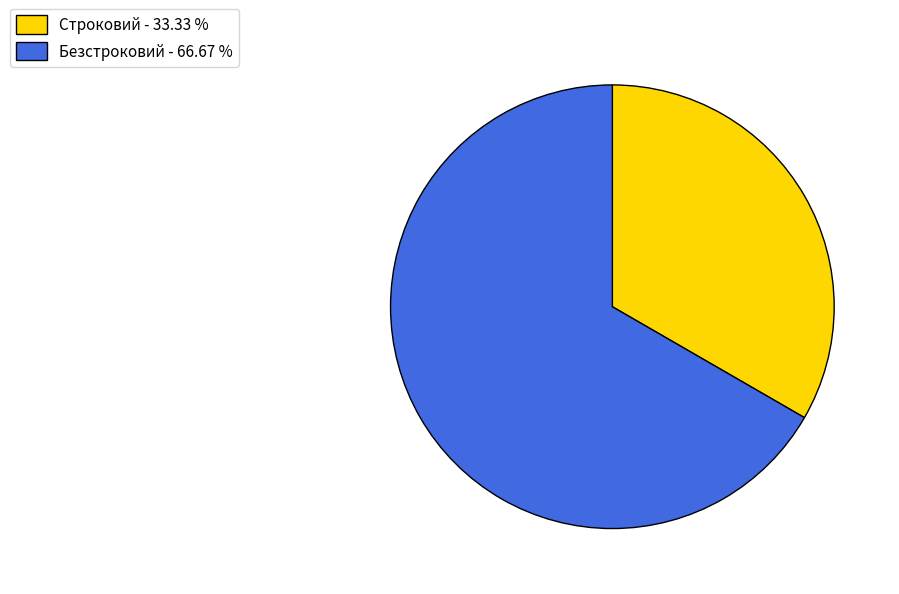

Rank the categories by value from lowest to highest.

Строковий, Безстроковий